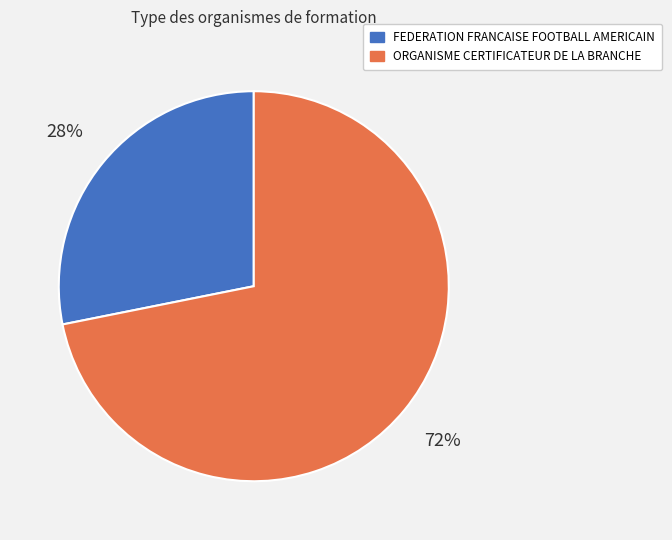

What is the ratio of the value at ORGANISME CERTIFICATEUR DE LA BRANCHE to the value at FEDERATION FRANCAISE FOOTBALL AMERICAIN?

2.6